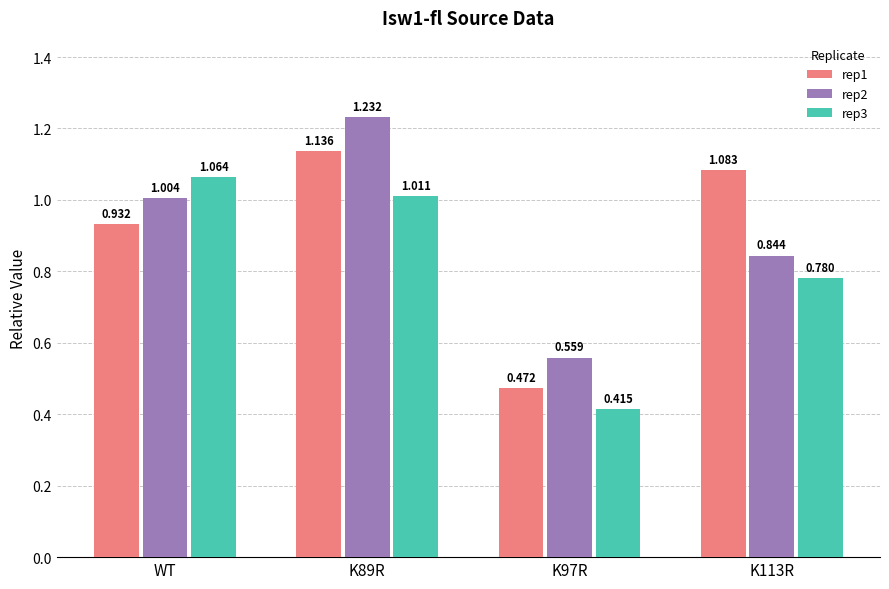

Between K89R and K113R, which series saw the biggest shift?

rep2